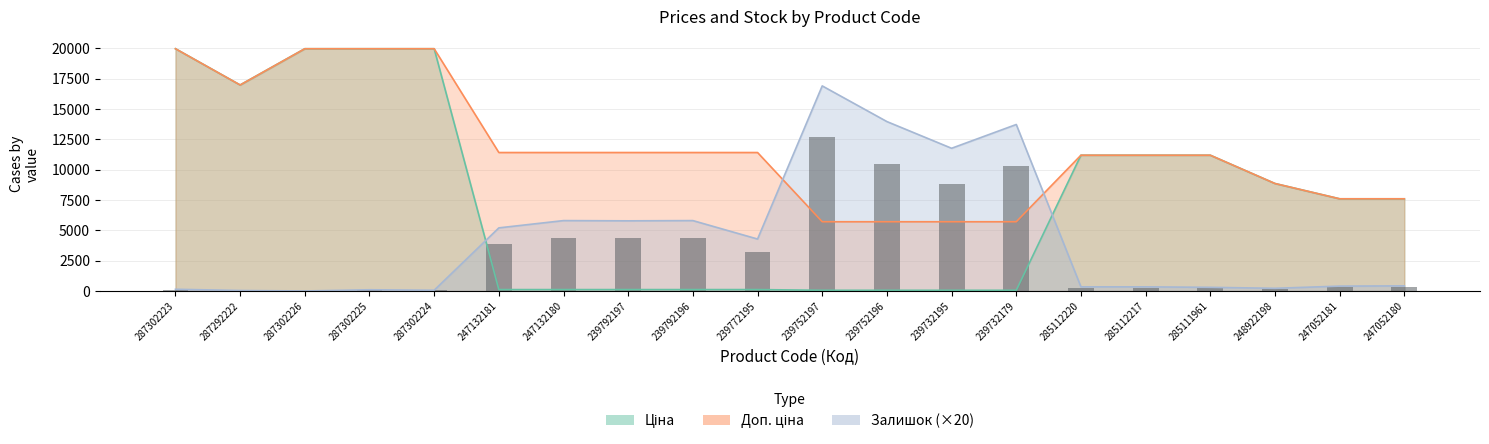

The value of Ціна at 287302224 is 34444.6. True or false?

False